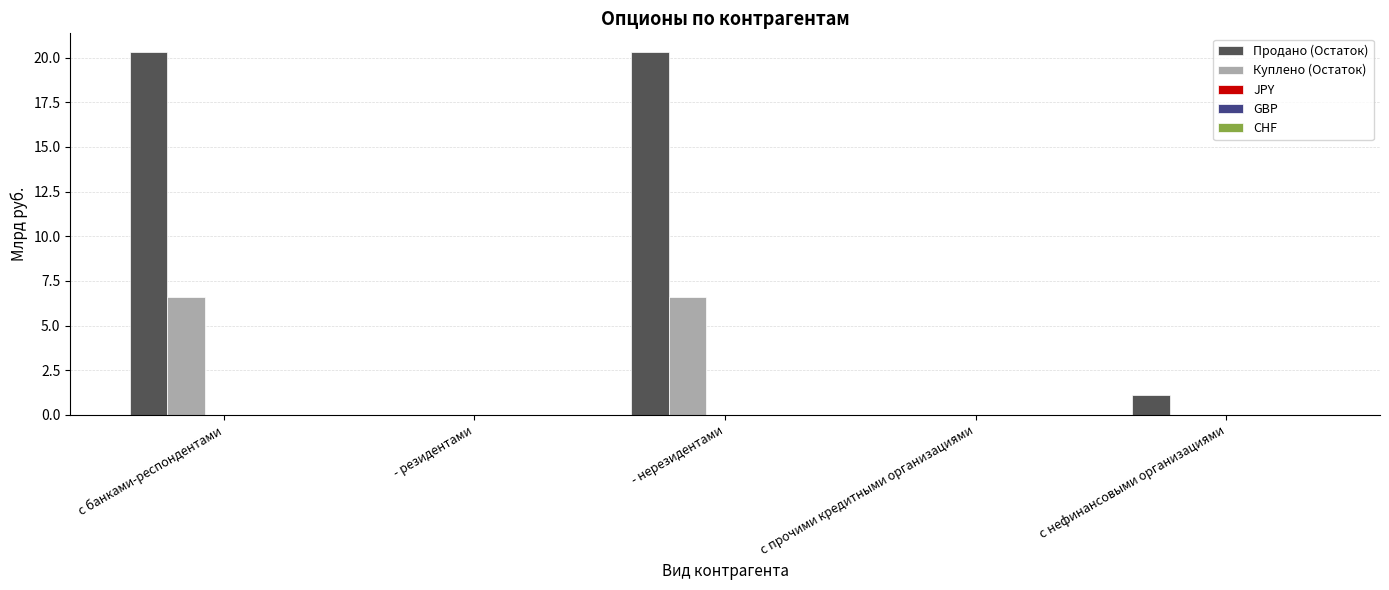

The value of Куплено (Остаток) at с нефинансовыми организациями is 0.0. True or false?

True